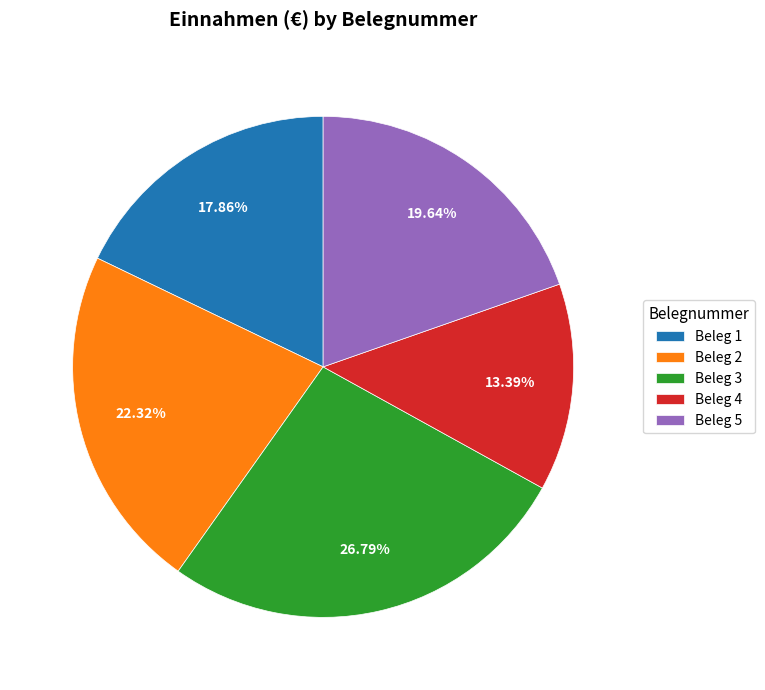

Is there a majority slice in this chart?

No